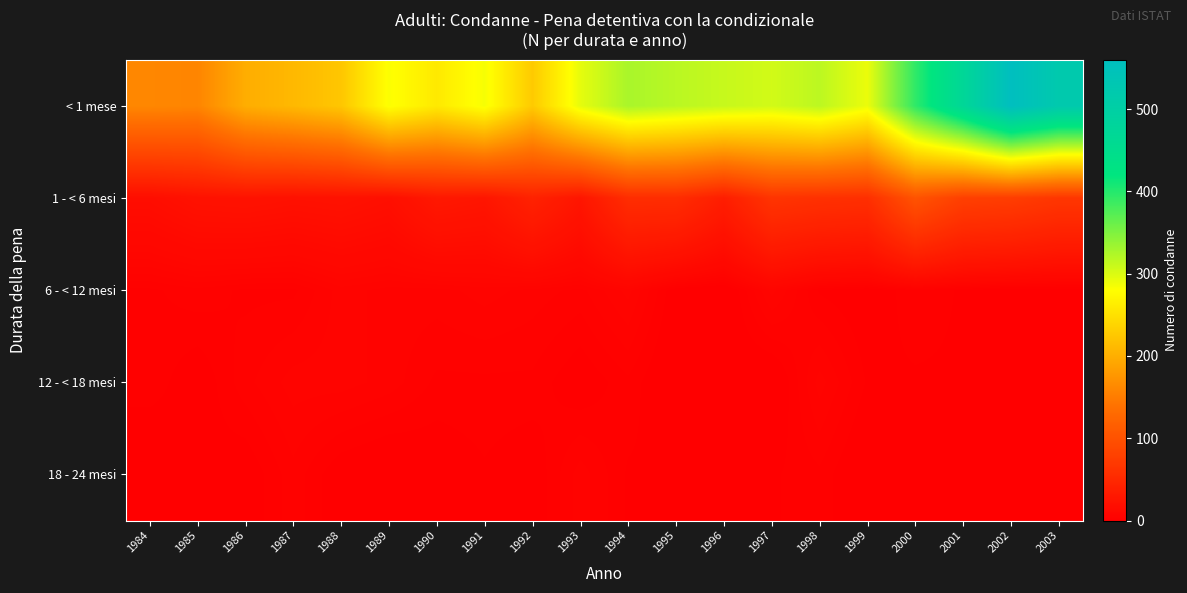

Reading left to right, extract all data points from this chart.

< 1 mese: 1984=161	1985=159	1986=199	1987=210	1988=224	1989=282	1990=259	1991=285	1992=228	1993=294	1994=327	1995=318	1996=311	1997=305	1998=317	1999=291	2000=394	2001=472	2002=560	2003=521
1 - < 6 mesi: 1984=17	1985=22	1986=23	1987=21	1988=22	1989=19	1990=30	1991=27	1992=42	1993=27	1994=55	1995=55	1996=37	1997=64	1998=60	1999=58	2000=102	2001=78	2002=75	2003=67
6 - < 12 mesi: 1984=3	1985=4	1986=3	1987=3	1988=6	1989=5	1990=5	1991=6	1992=5	1993=4	1994=7	1995=1	1996=0	1997=7	1998=2	1999=1	2000=3	2001=2	2002=1	2003=1
12 - < 18 mesi: 1984=3	1985=1	1986=4	1987=6	1988=6	1989=5	1990=3	1991=3	1992=3	1993=1	1994=3	1995=0	1996=1	1997=0	1998=6	1999=2	2000=2	2001=2	2002=2	2003=2
18 - 24 mesi: 1984=0	1985=2	1986=1	1987=4	1988=1	1989=0	1990=1	1991=2	1992=1	1993=5	1994=2	1995=2	1996=1	1997=2	1998=3	1999=0	2000=2	2001=0	2002=1	2003=2